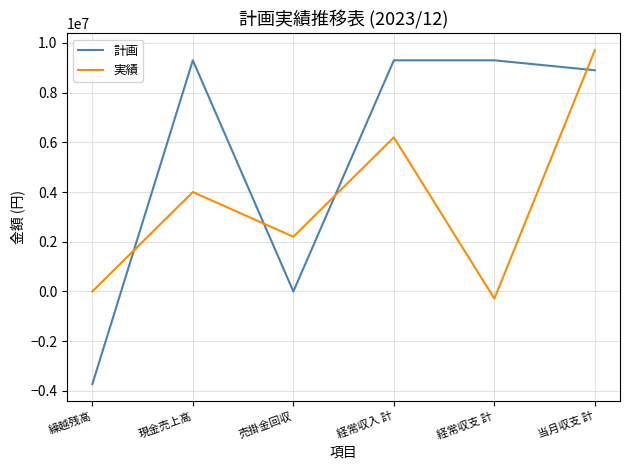

Which series changed the most between 繰越残高 and 現金売上高?

計画